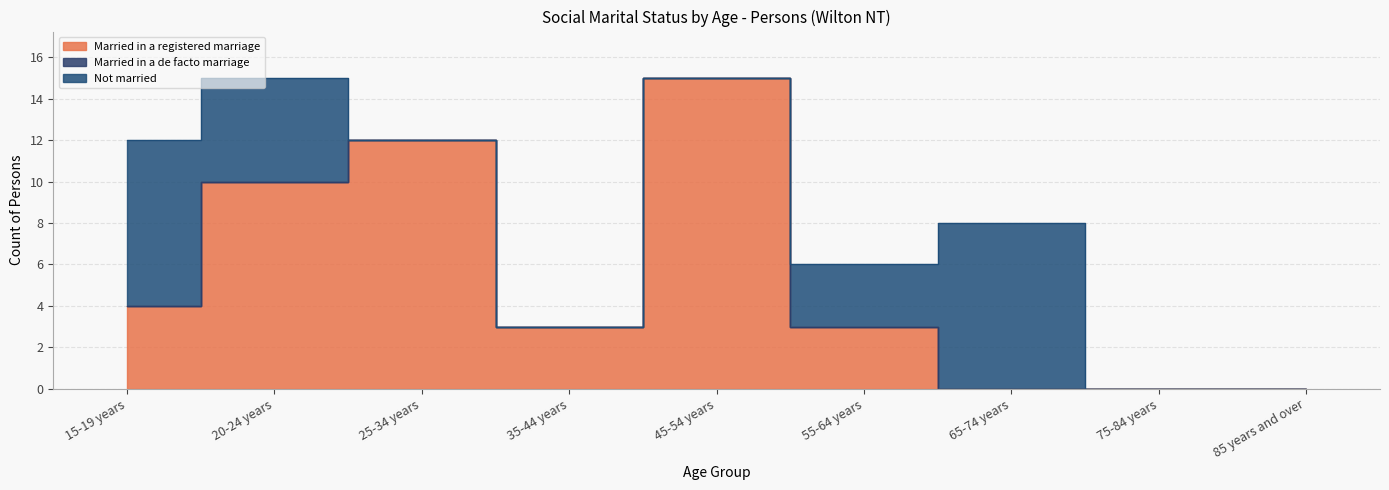

Count the Married in a registered marriage values in the range 0 to 10.

7